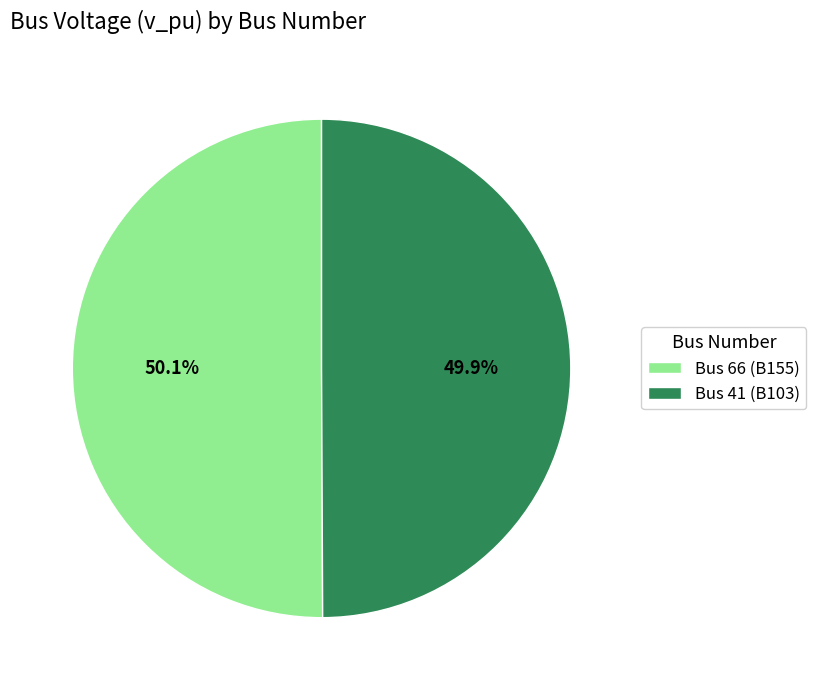

How many segments does this pie chart have?

2